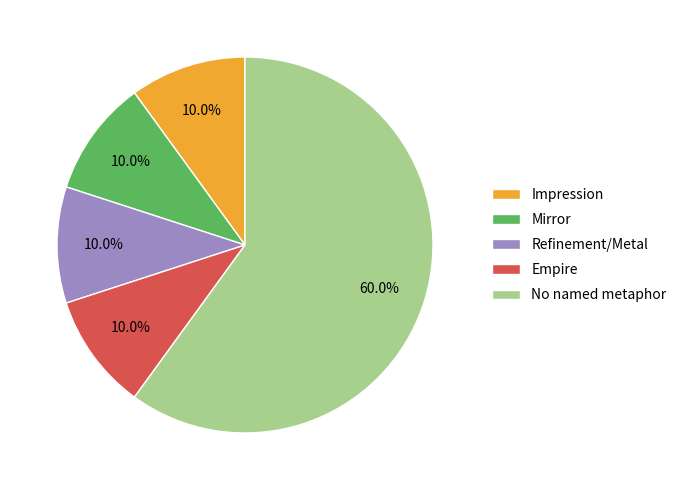

What is the largest slice in the pie chart?

No named metaphor